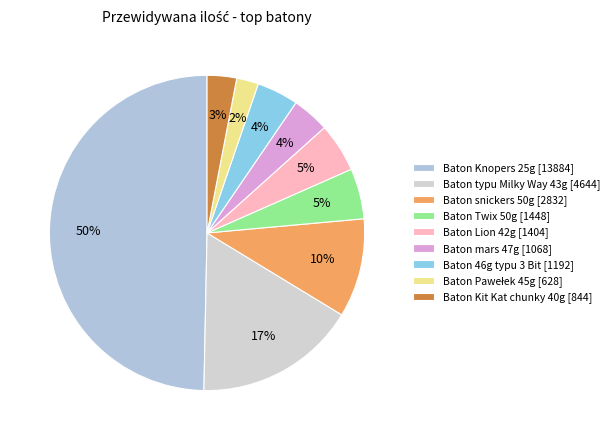

How much of the chart is everything except Baton Knopers 25g?

50.3%